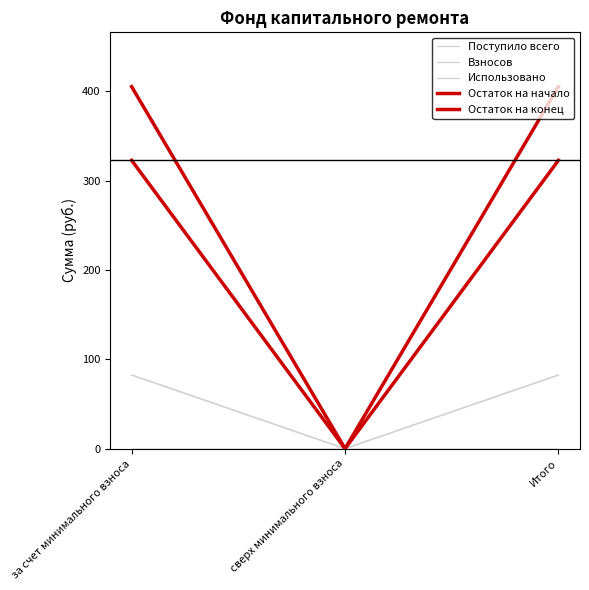

Between Итого and за счет минимального взноса, which is larger?

Итого